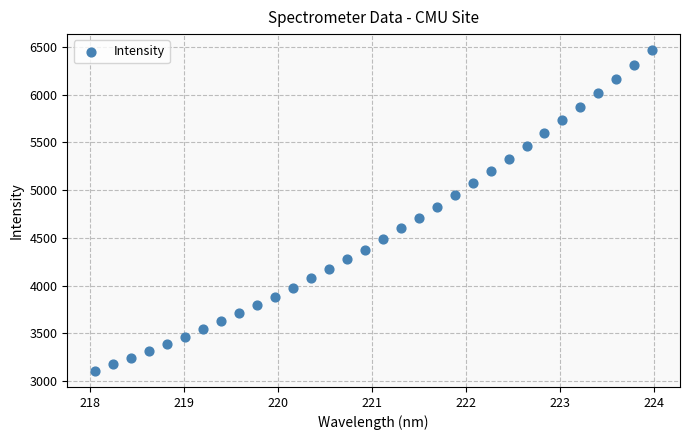

What is the range of X values (max minus min)?

5.9